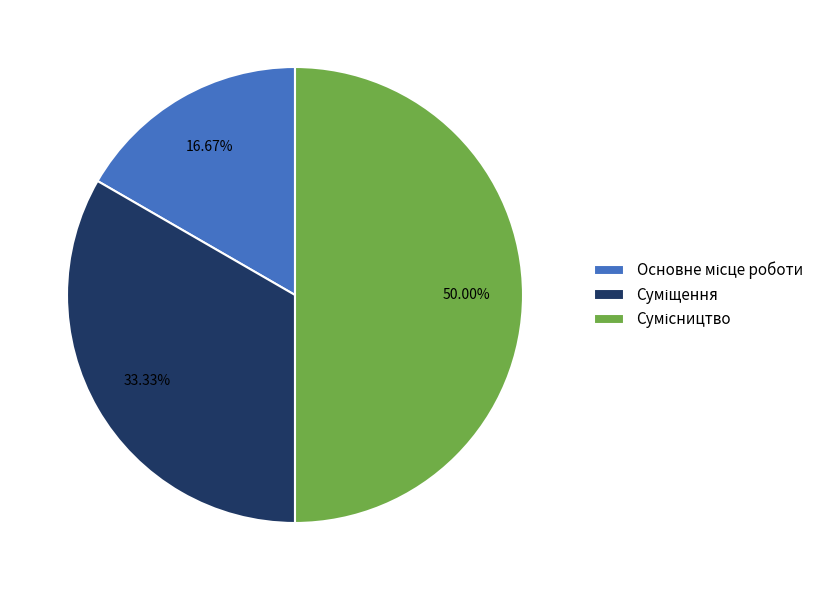

How many slices are in this pie chart?

3